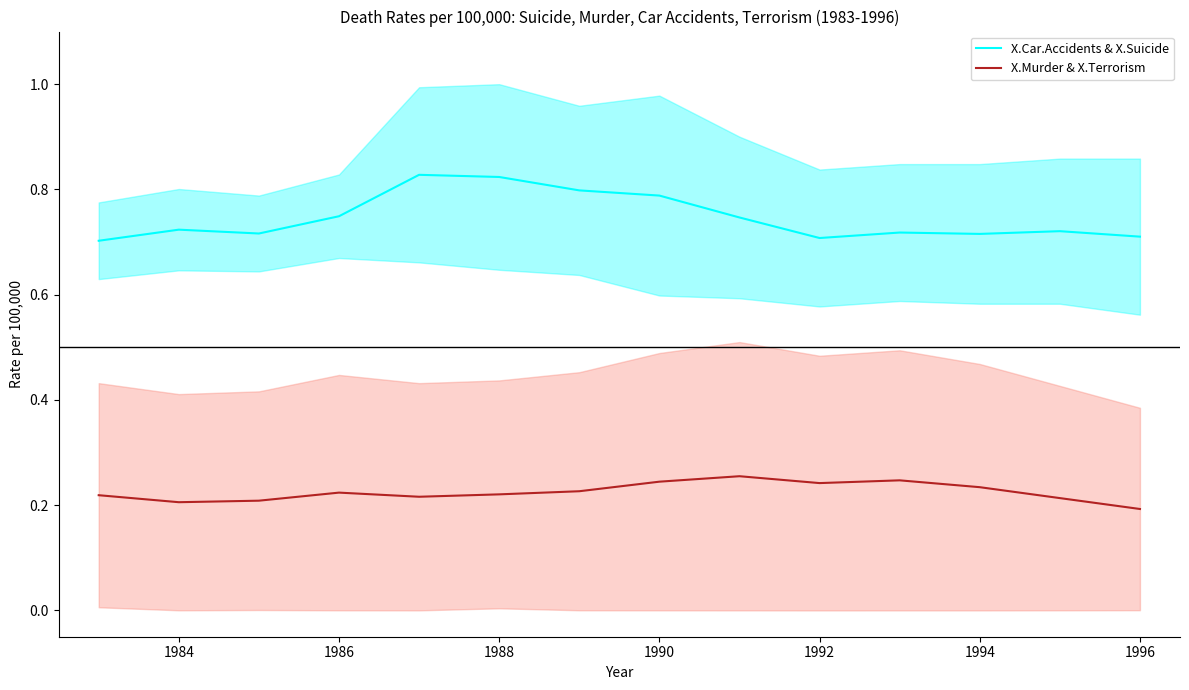

True or false: X.Murder & X.Terrorism and X.Car.Accidents & X.Suicide intersect in this chart.

False